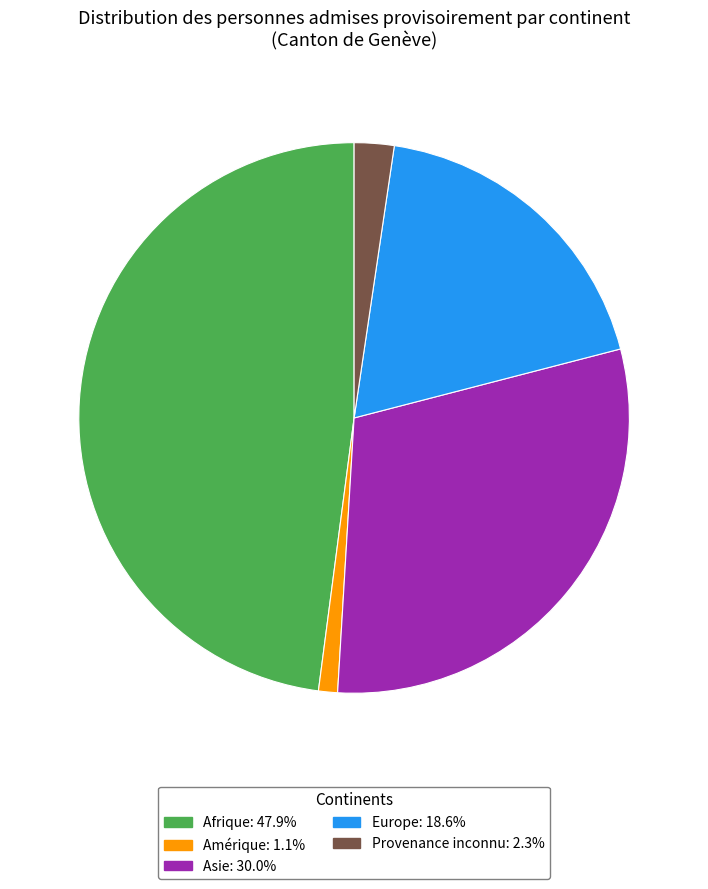

Does any single category account for the majority?

No